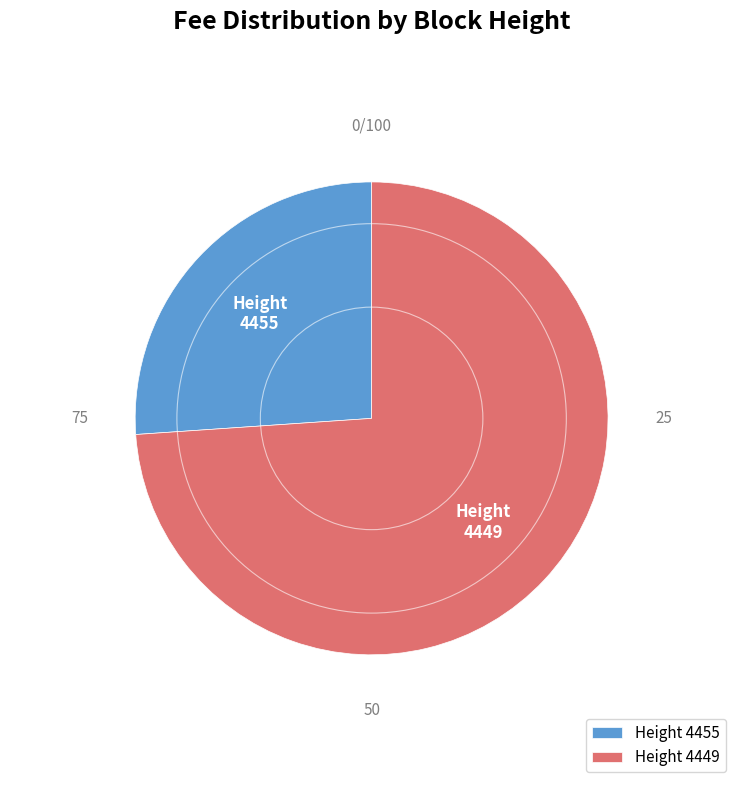

Which slice is the smallest?

Height 4455